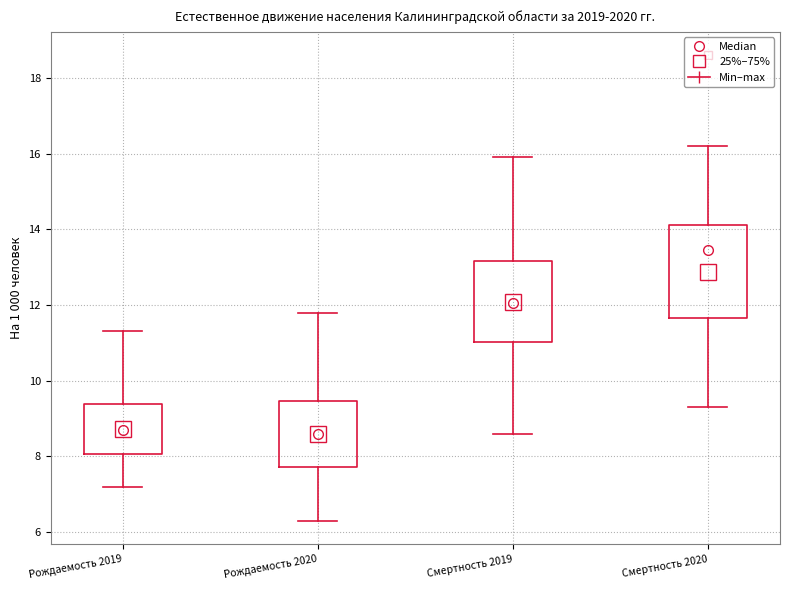

Reading left to right, read every box against the y-axis: the position of its median line, the range the box covers, and the ends of its whiskers. The values are not printed on the chart, so give them approximately, as read against the axis.

Рождаемость 2019: median 8.8, box 8.0 to 9.4, whiskers 7.2 to 11.4
Рождаемость 2020: median 8.6, box 7.8 to 9.4, whiskers 6.4 to 11.8
Смертность 2019: median 12.0, box 11.0 to 13.2, whiskers 8.6 to 16.0
Смертность 2020: median 13.4, box 11.6 to 14.2, whiskers 9.4 to 16.2